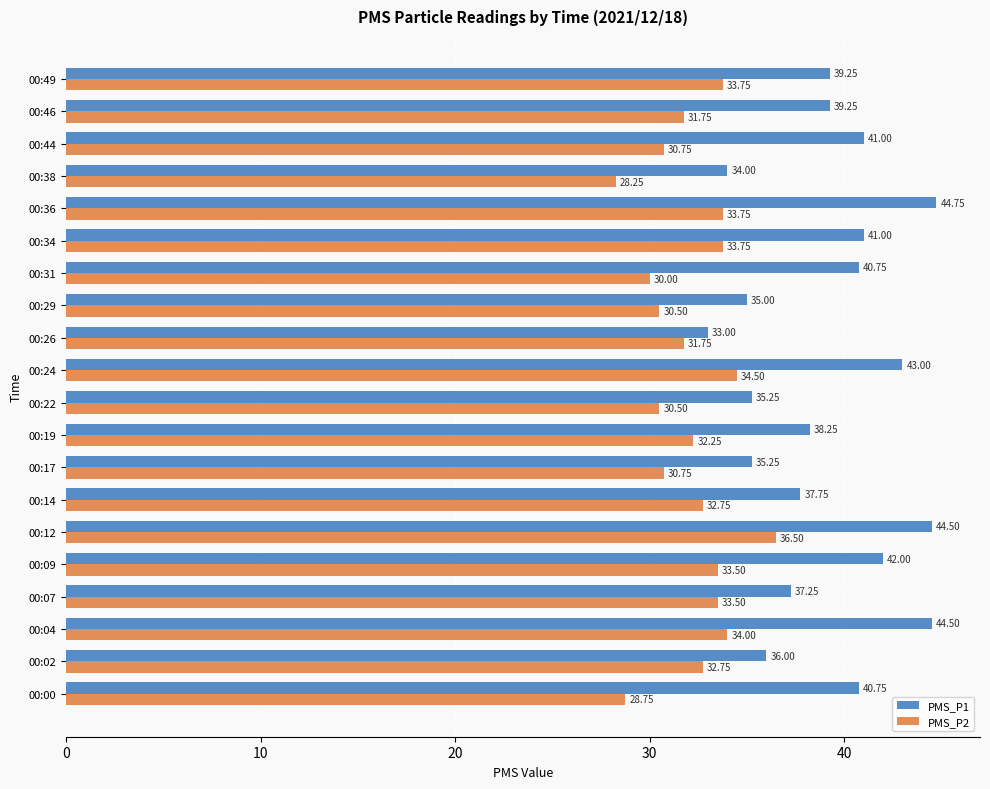

List the series in order of their overall mean, lowest first.

PMS_P2, PMS_P1